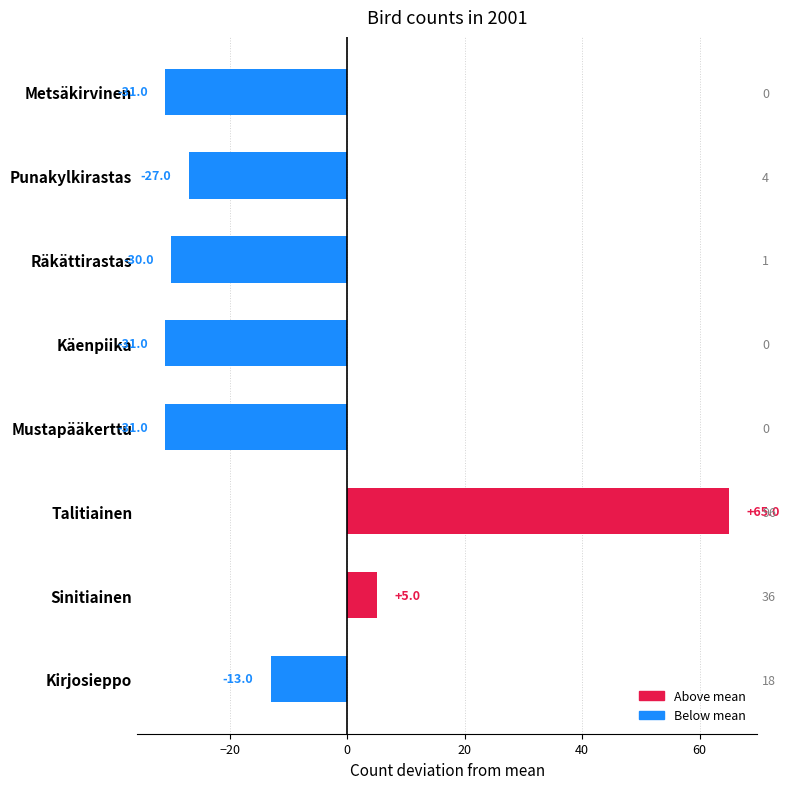

What is the change in value from Kirjosieppo to Käenpiika?

-18